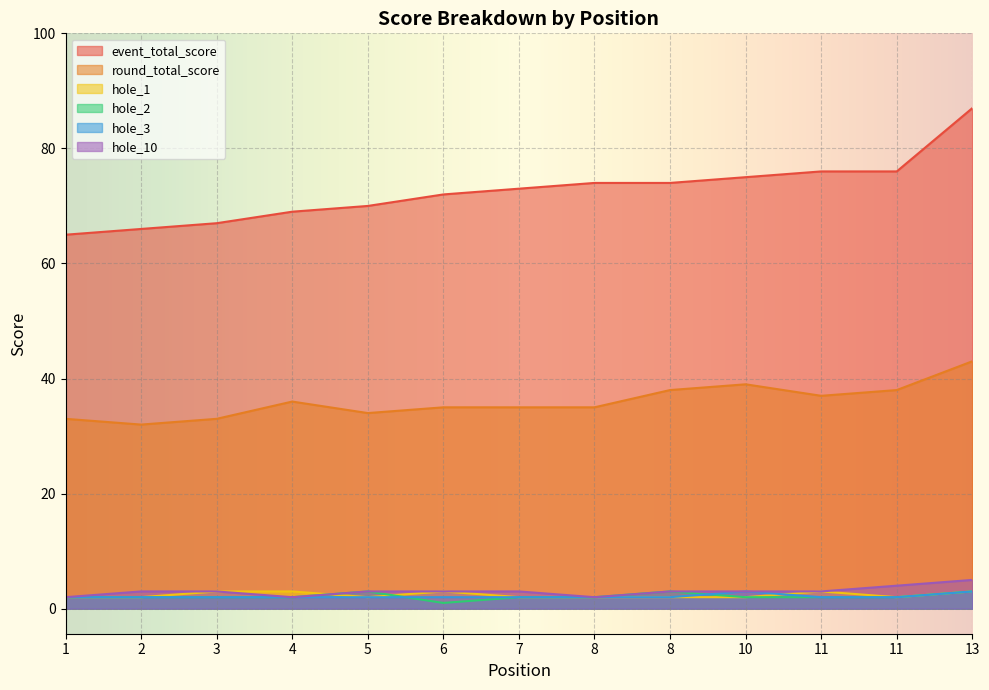

How many lines are shown in the chart?

6